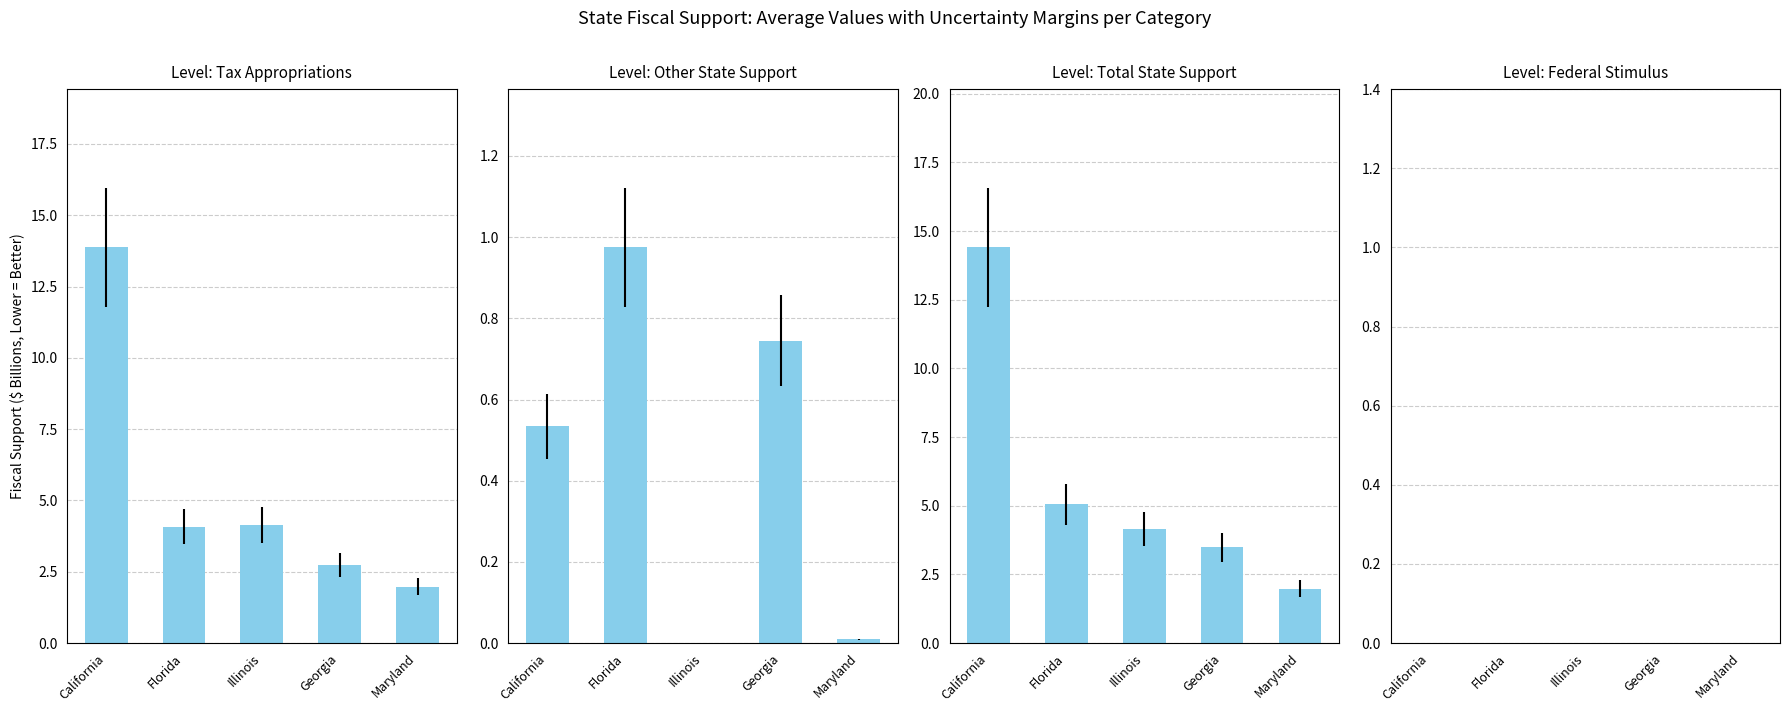

Between Georgia and California, which is larger?

California